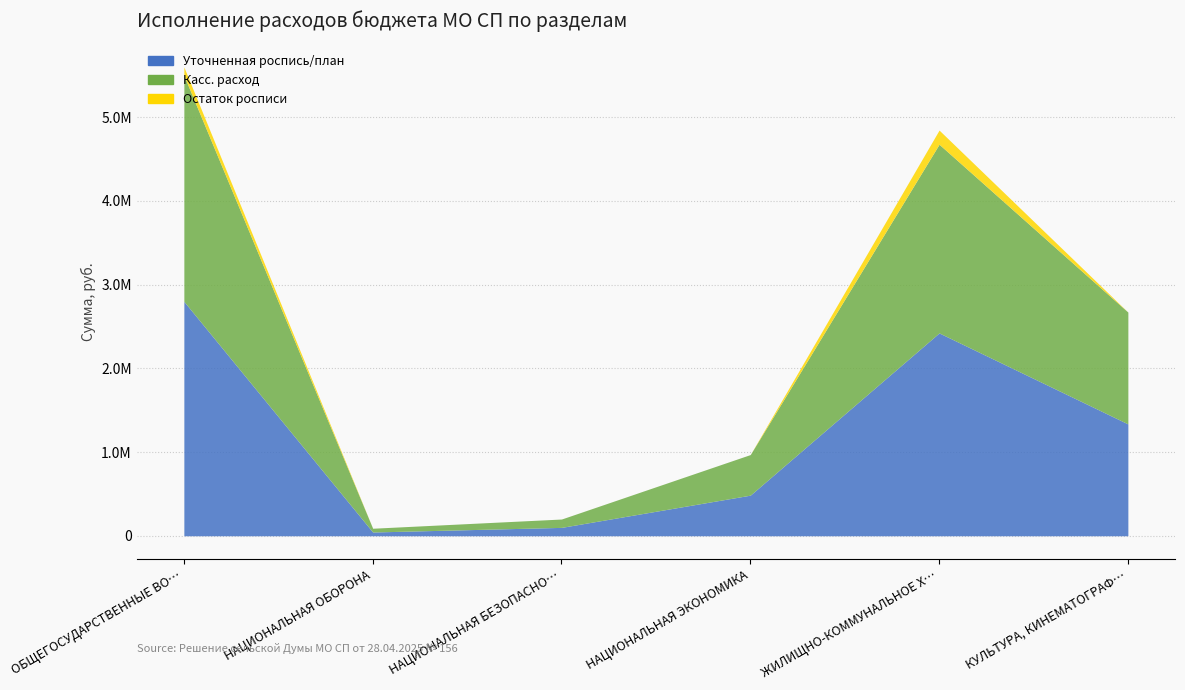

At which category is the sum across all series the highest?

ОБЩЕГОСУДАРСТВЕННЫЕ ВОПРОСЫ